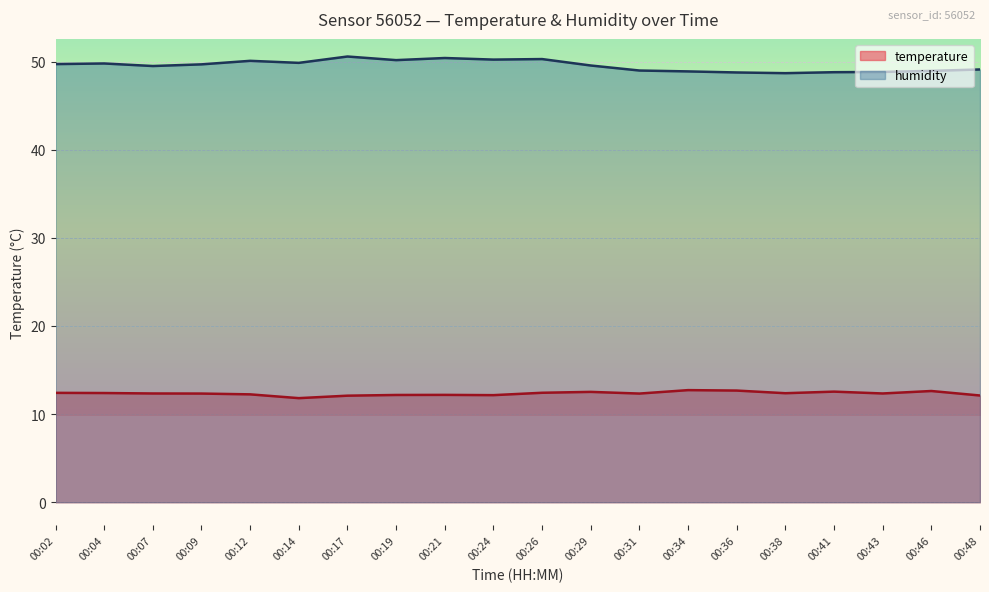

True or false: humidity has a value of 28.9 at 00:38.

False